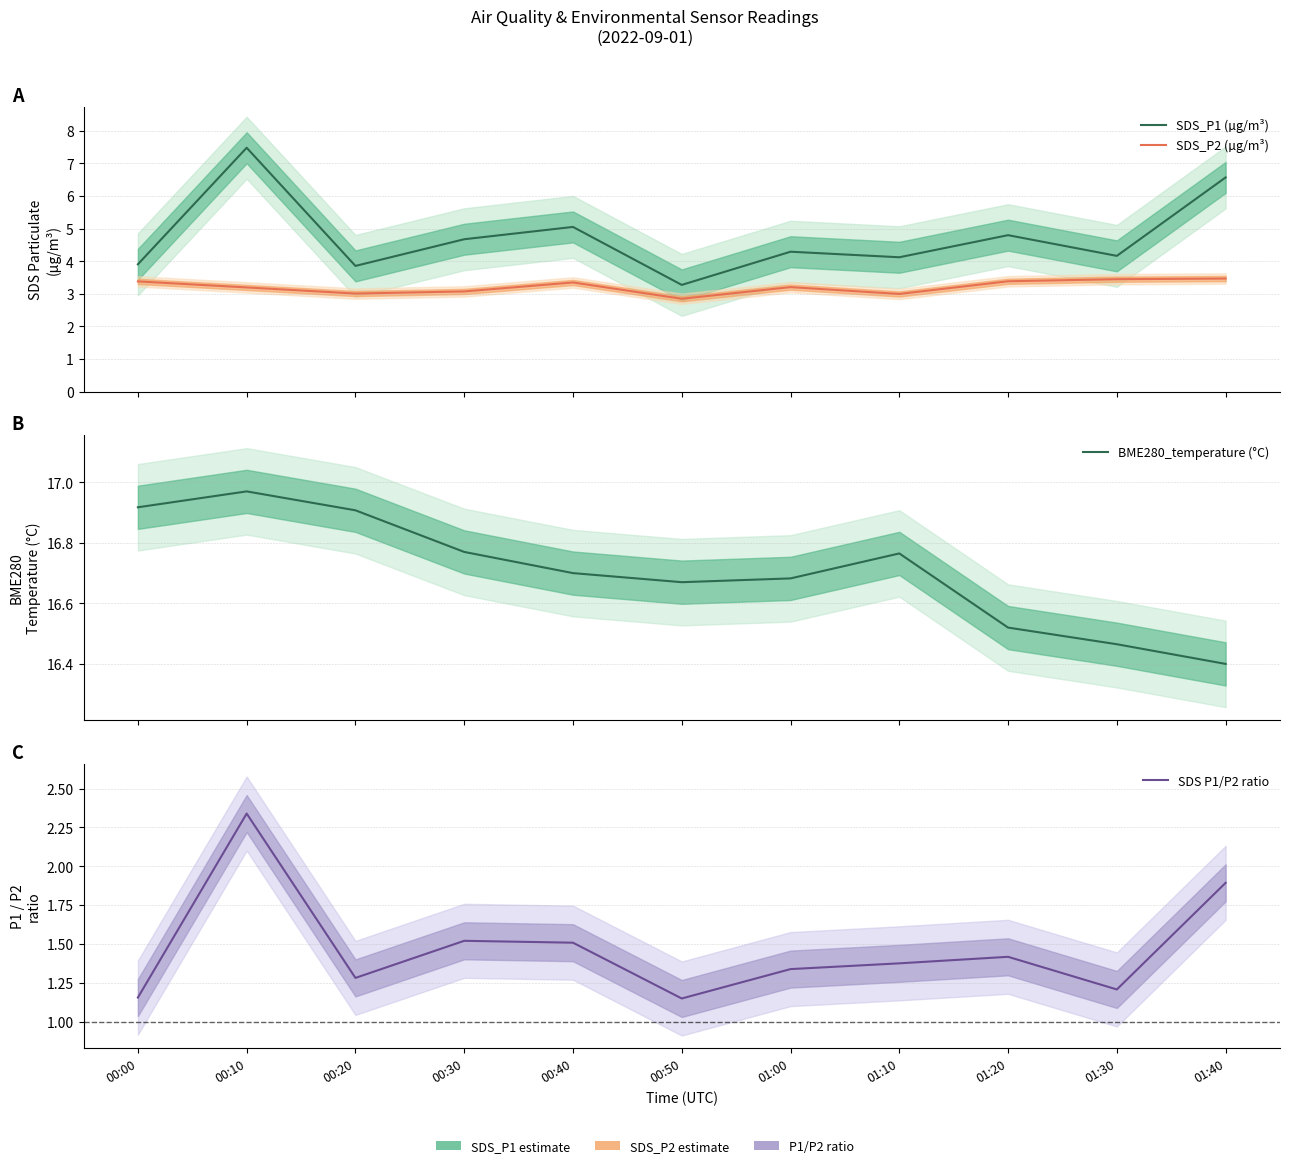

What is the difference between the maximum and minimum values in the SDS P1/P2 ratio series?

1.2